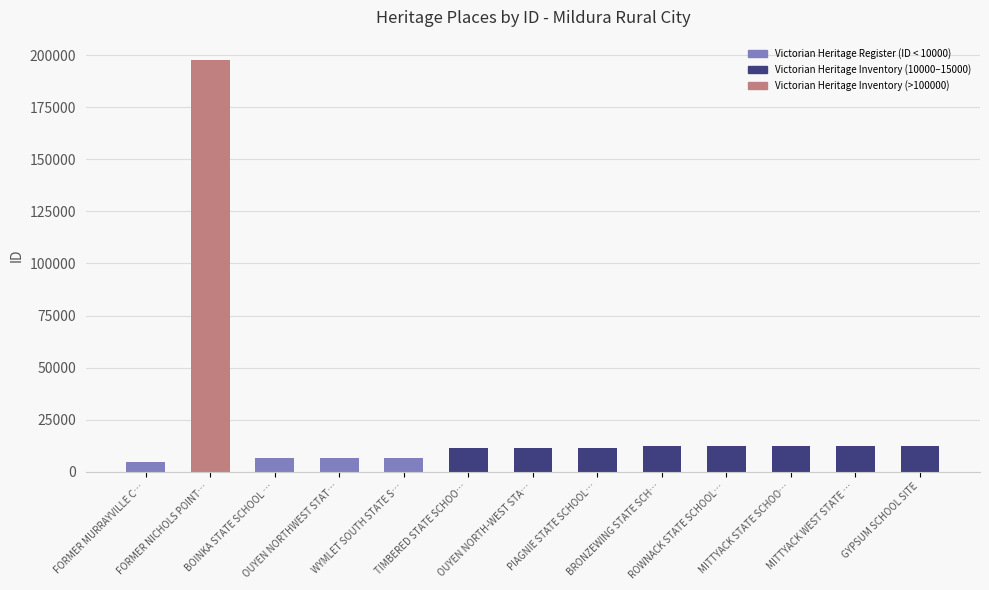

How many data points are less than 11500?

6